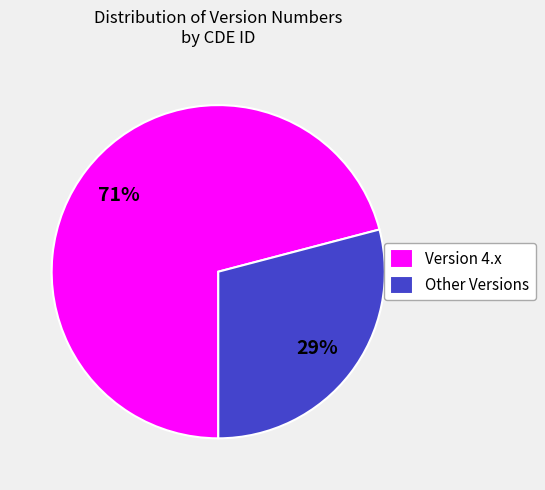

Which slice is the largest?

Version 4.x